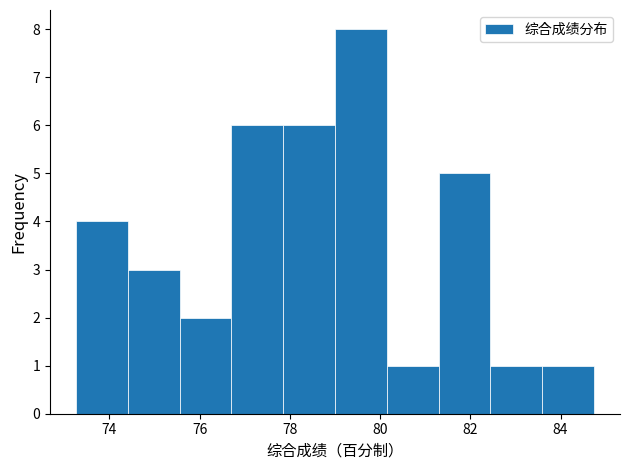

Reading left to right, list every bar in this chart as the range it spans on the x-axis followed by its height. Neither the bar edges nor the heights are printed on the chart, so give them approximately, as read against the axes.

73.2 to 74.4: 4
74.4 to 75.6: 3
75.6 to 76.8: 2
76.8 to 77.8: 6
77.8 to 79.0: 6
79.0 to 80.2: 8
80.2 to 81.2: 1
81.2 to 82.4: 5
82.4 to 83.6: 1
83.6 to 84.8: 1